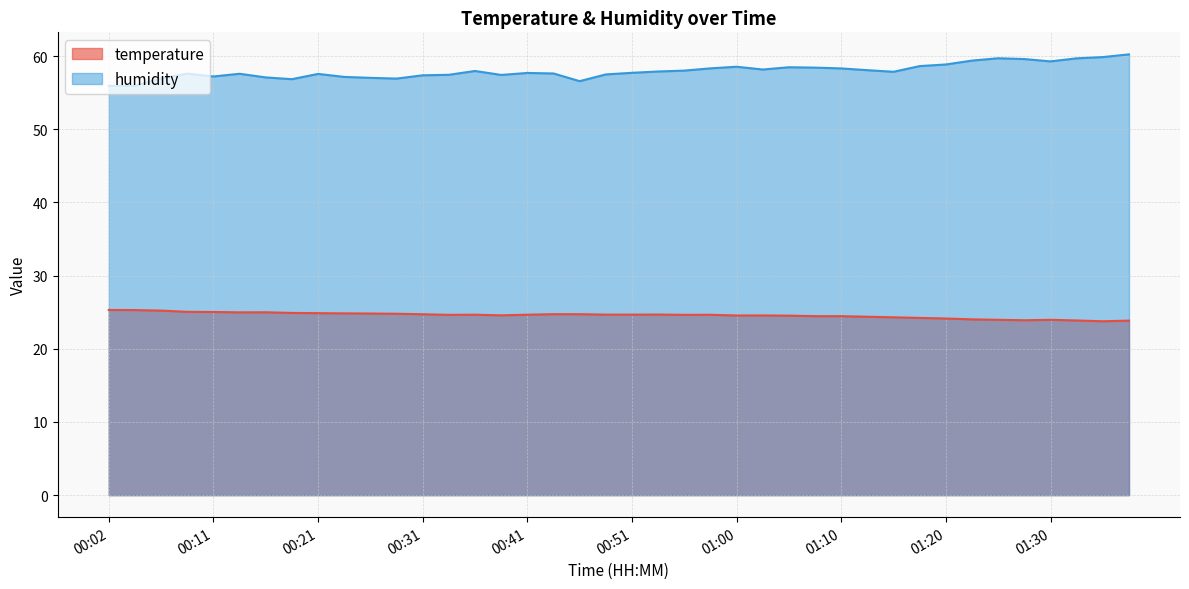

True or false: humidity has a value of 86.0 at 01:32.

False